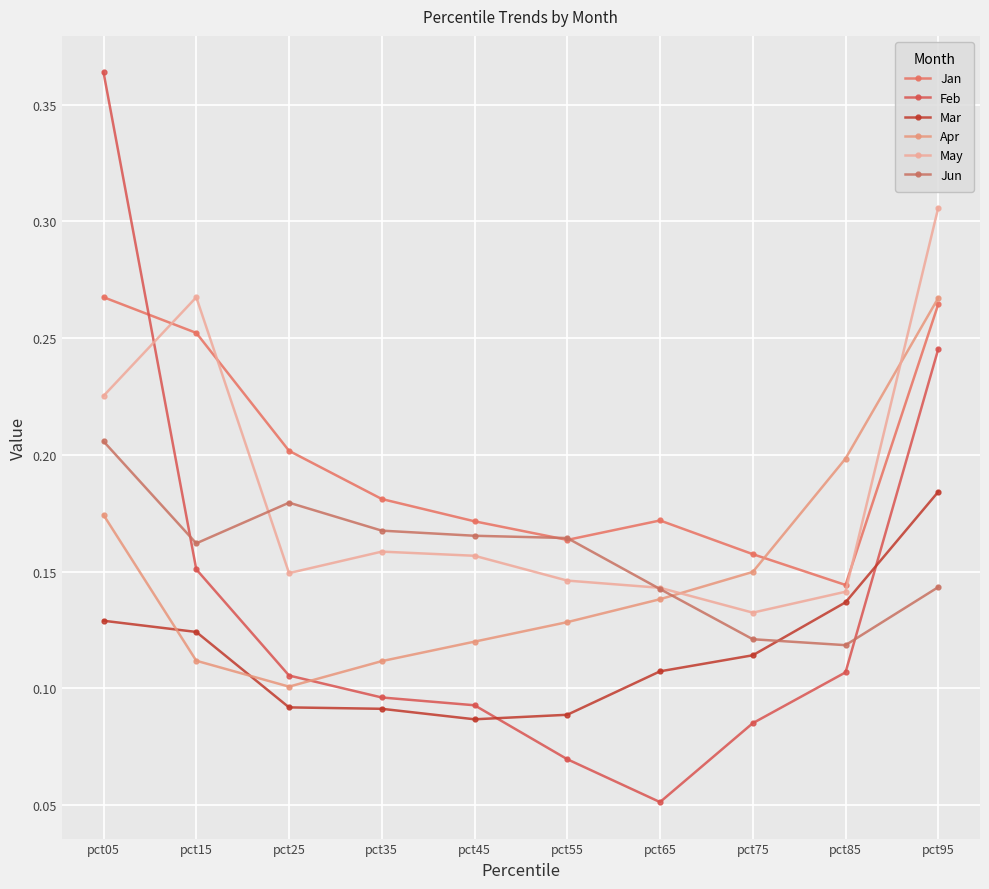

Count the May values in the range 0 to 1.

10